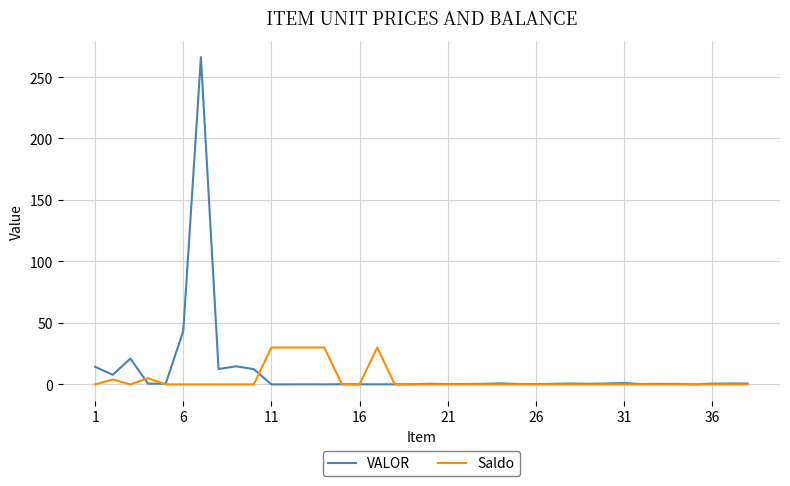

Which series has the largest range (max minus min)?

VALOR